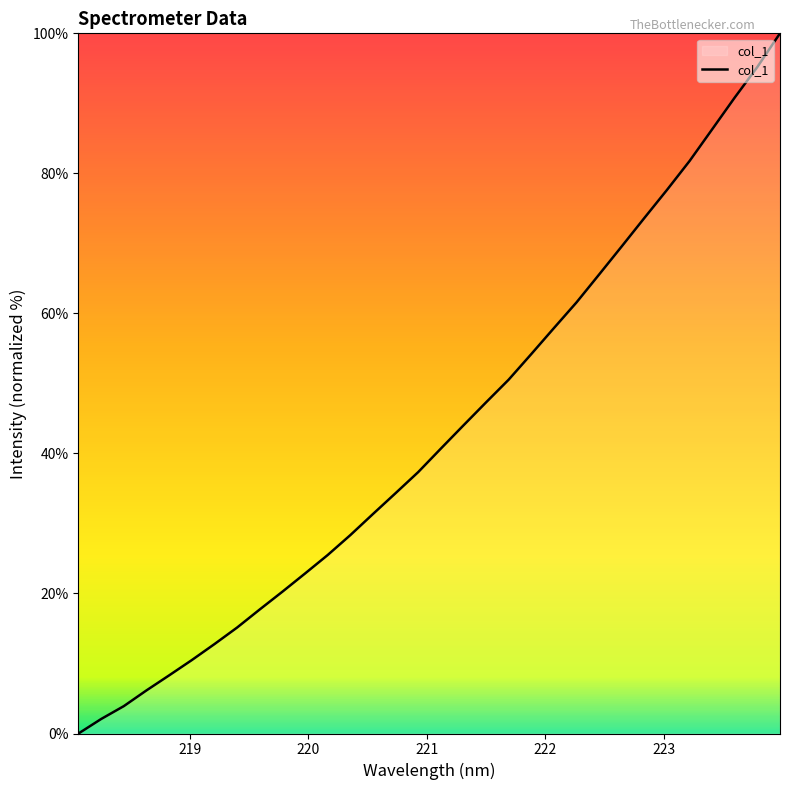

What is the greatest value displayed?

100.0